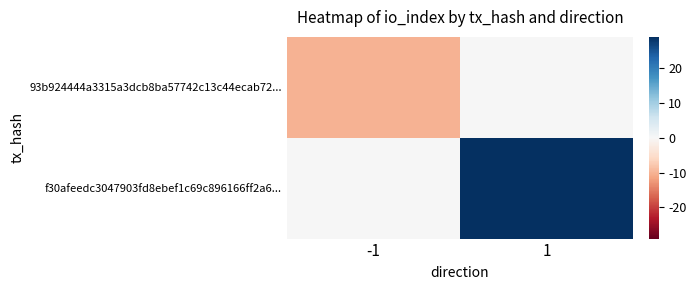

How many data points does each series have?

2